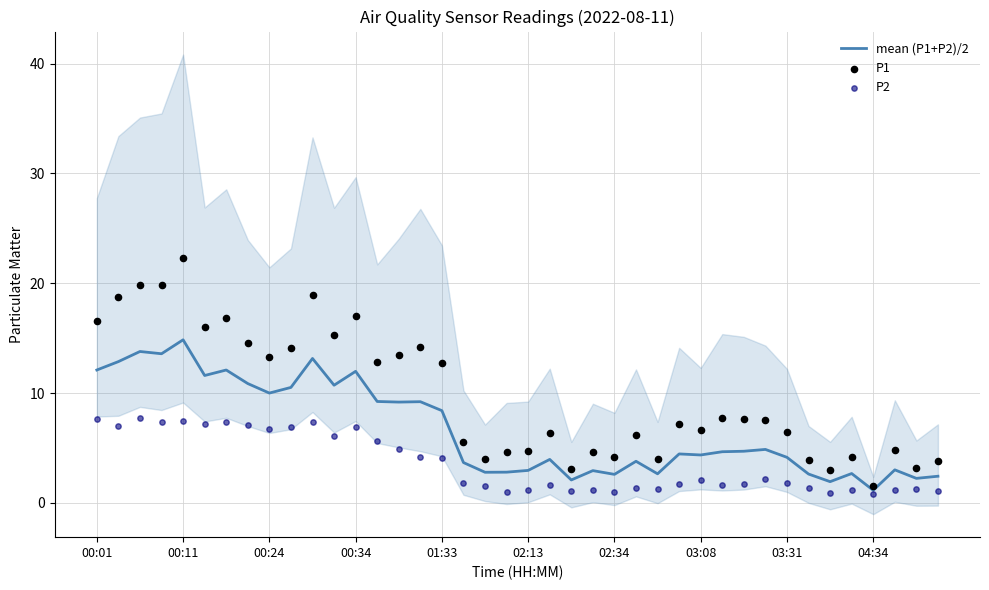

Which series has the largest total across all categories?

P1